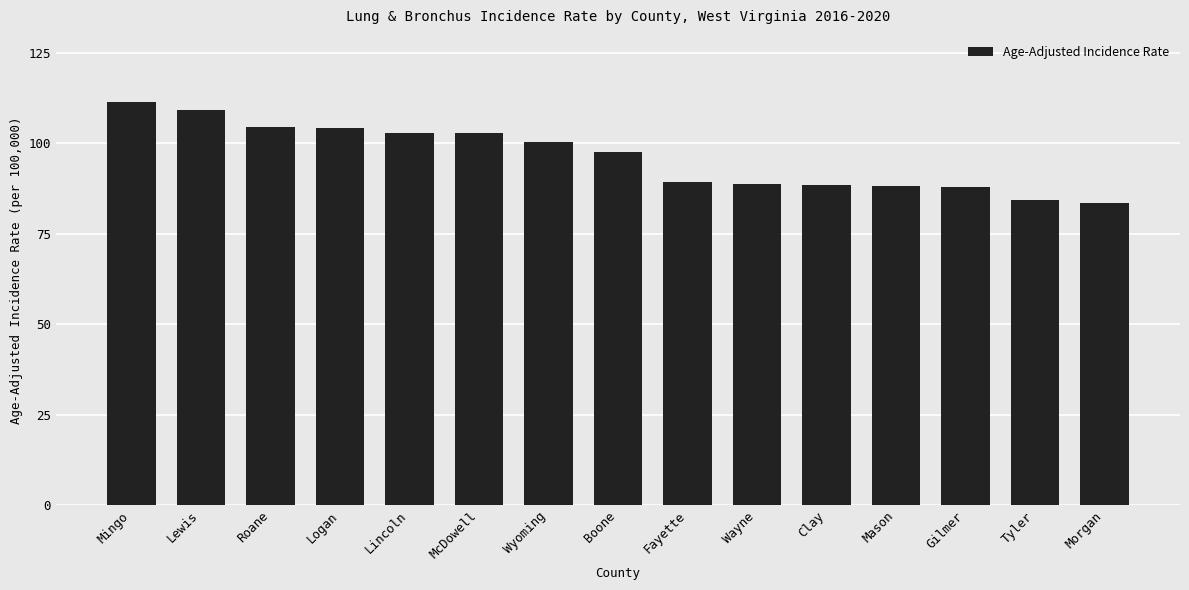

How many bars are there in total?

15